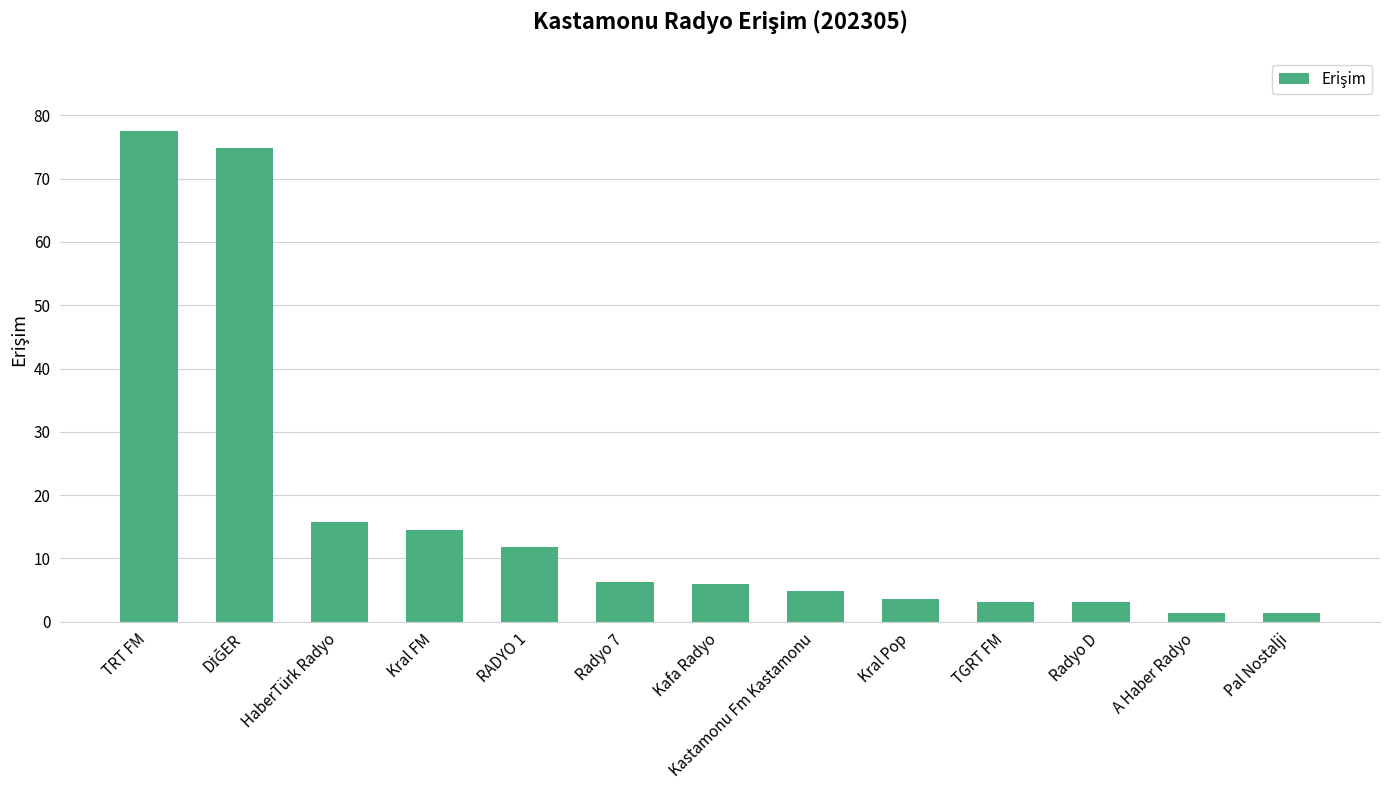

What is the average value?

17.2